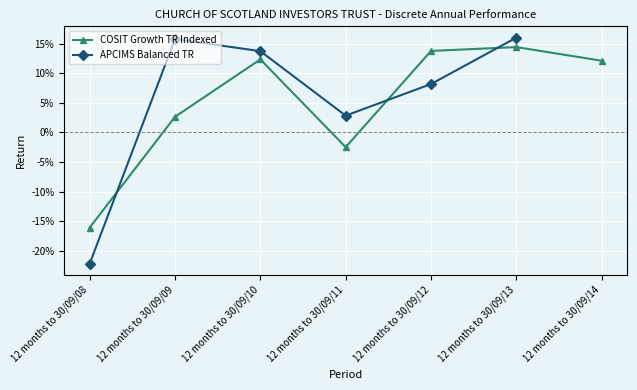

True or false: the data shows 0.1 at 12 months to 30/09/12.

False